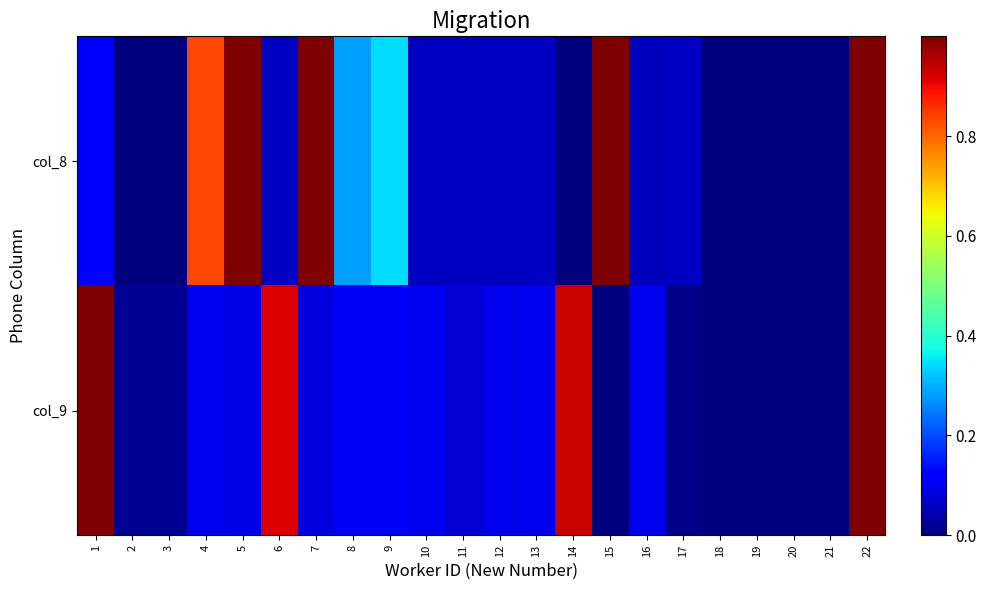

Which series has the widest spread of values?

col_8